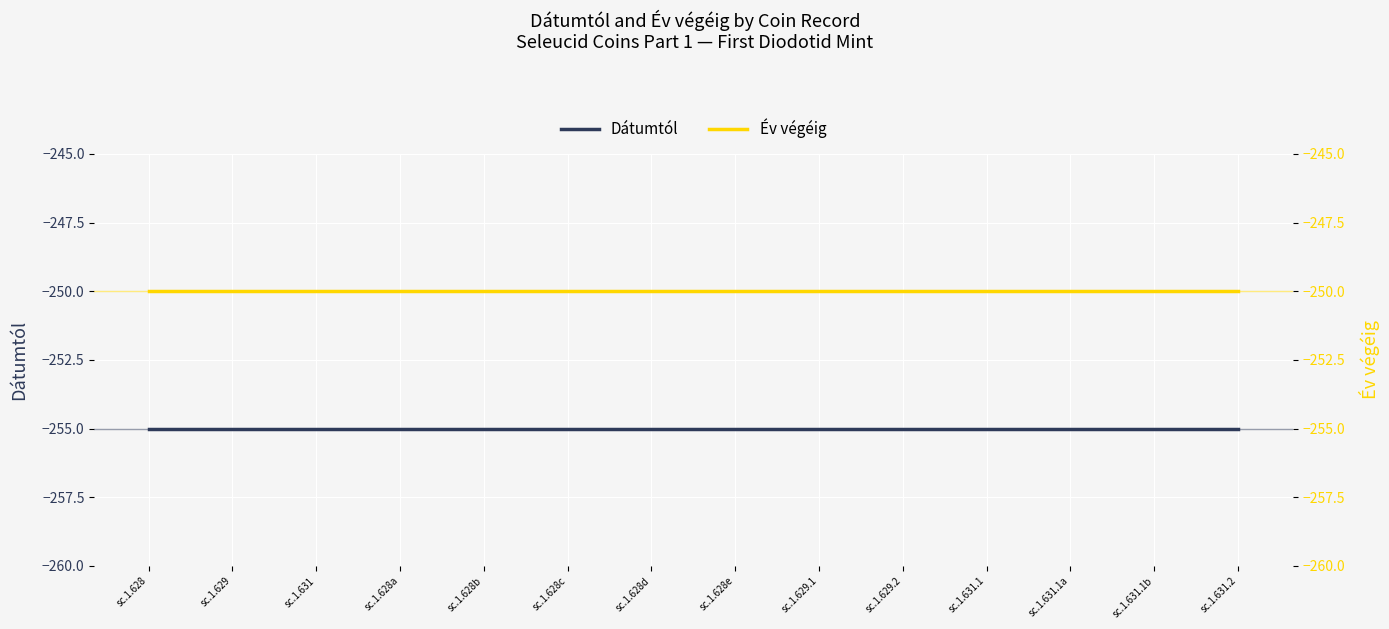

Is the value of Év végéig at sc.1.628c greater than the value of Dátumtól at sc.1.631.1a?

Yes